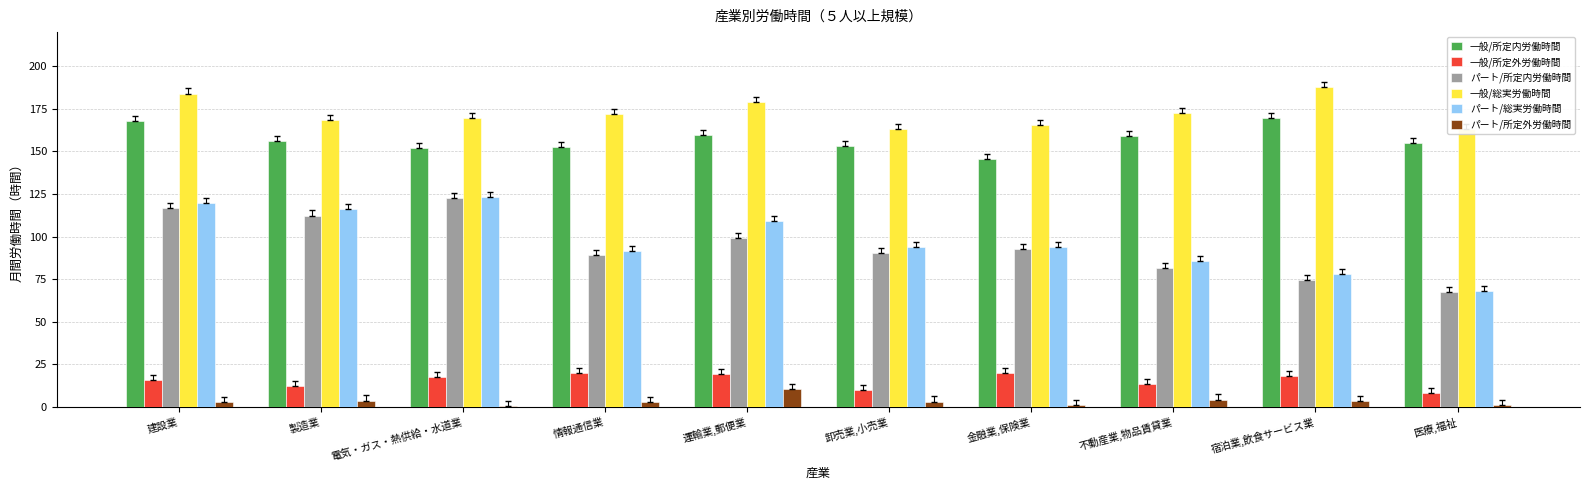

What is the difference between the maximum and second lowest values in the 一般/所定外労働時間 series?

9.8